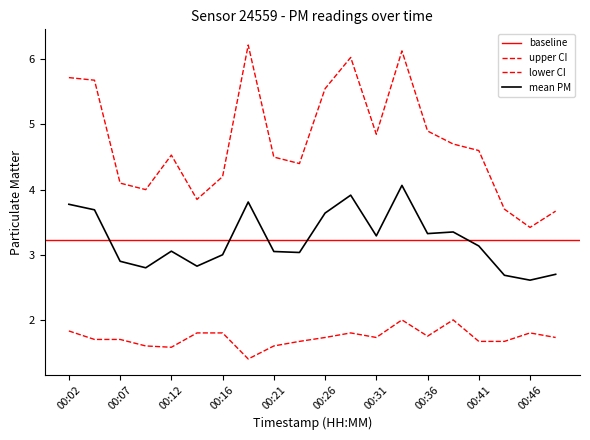

True or false: P2 and P1 intersect in this chart.

False